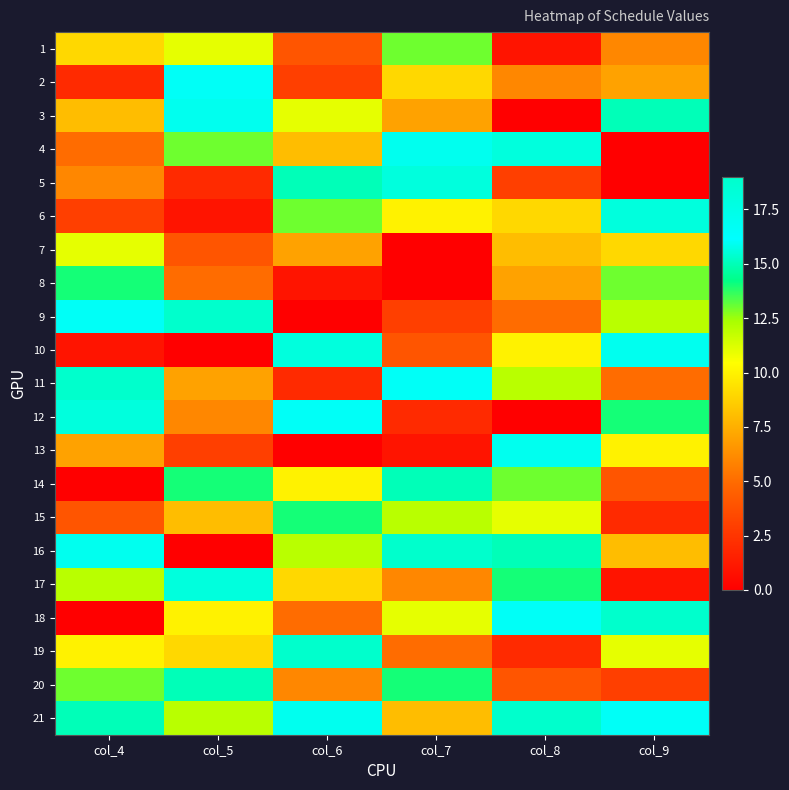

At col_5, list the series in order from largest to smallest.

9, 17, 3, 2, 20, 14, 4, 21, 1, 18, 19, 15, 11, 12, 8, 7, 13, 5, 6, 10, 16